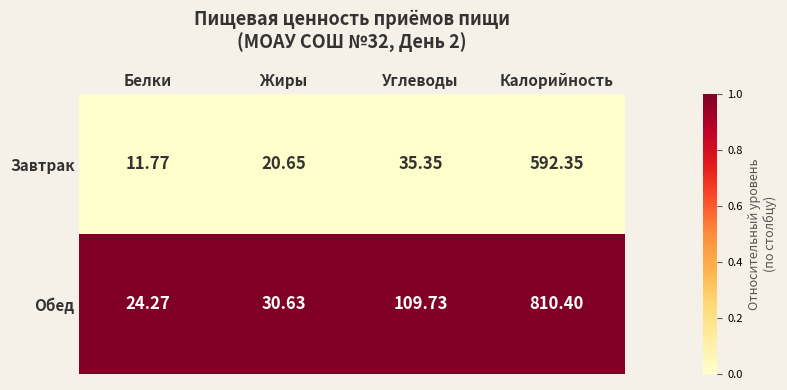

At which label is Обед closest to 417?

Углеводы